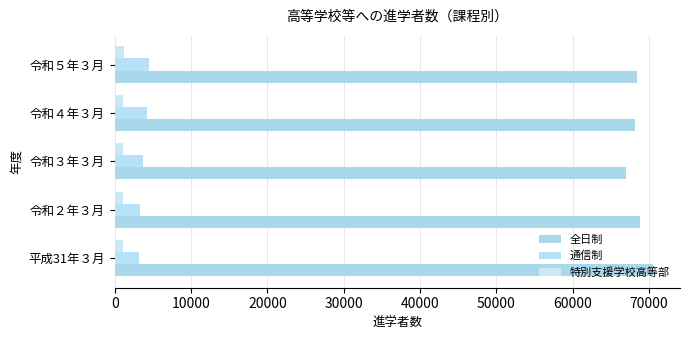

What is the average value of the 全日制 series?

68565